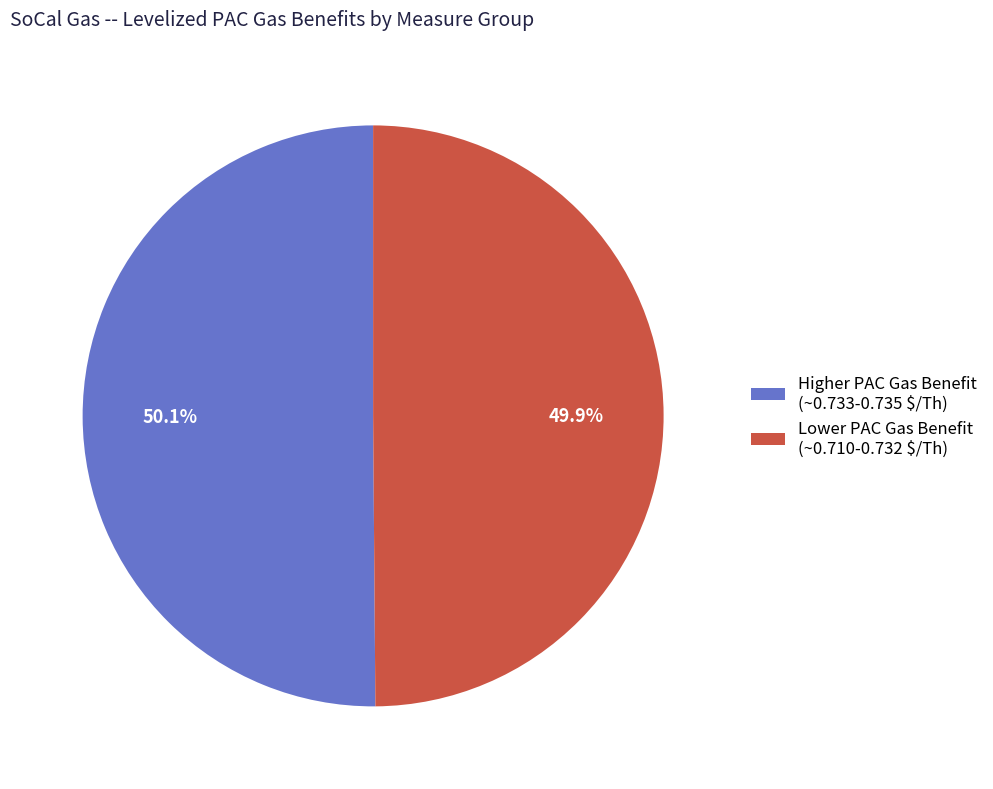

Does any single category account for the majority?

Yes